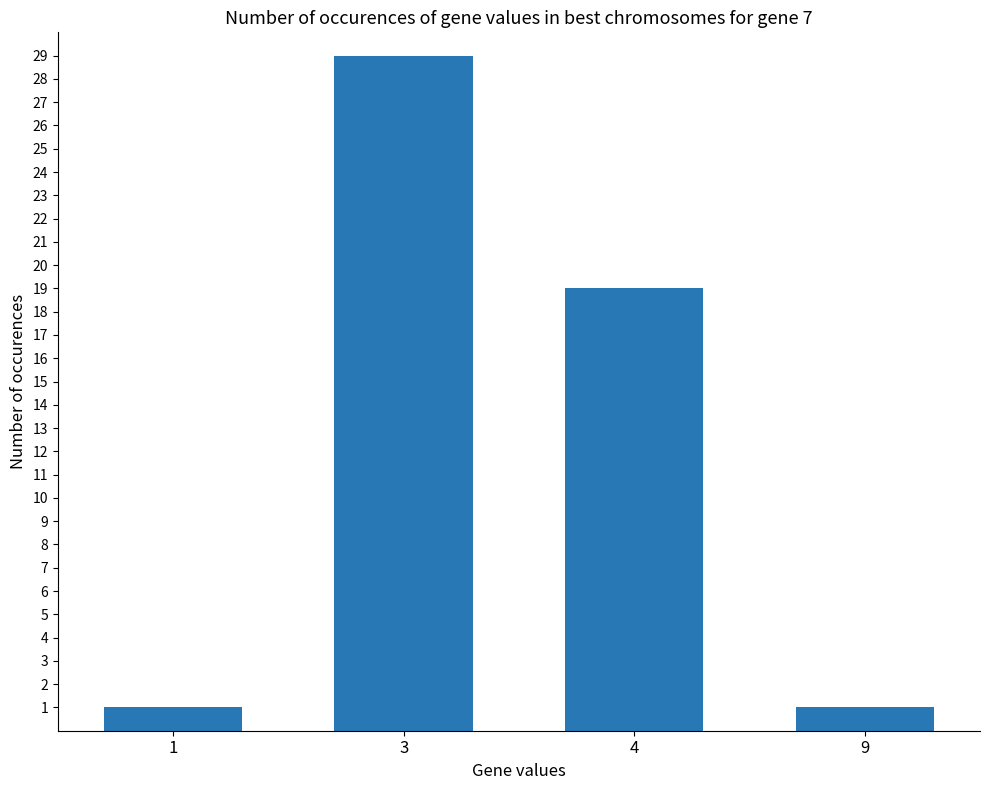

Where is the data nearest to the value 15?

4